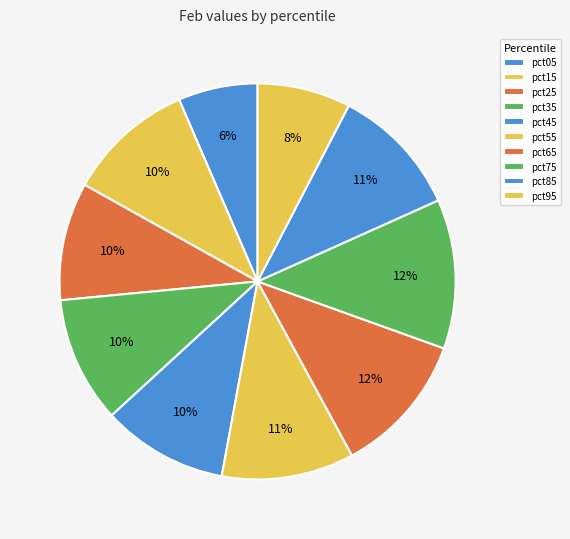

Rank the categories by value from highest to lowest.

pct75, pct65, pct55, pct85, pct15, pct35, pct45, pct25, pct95, pct05